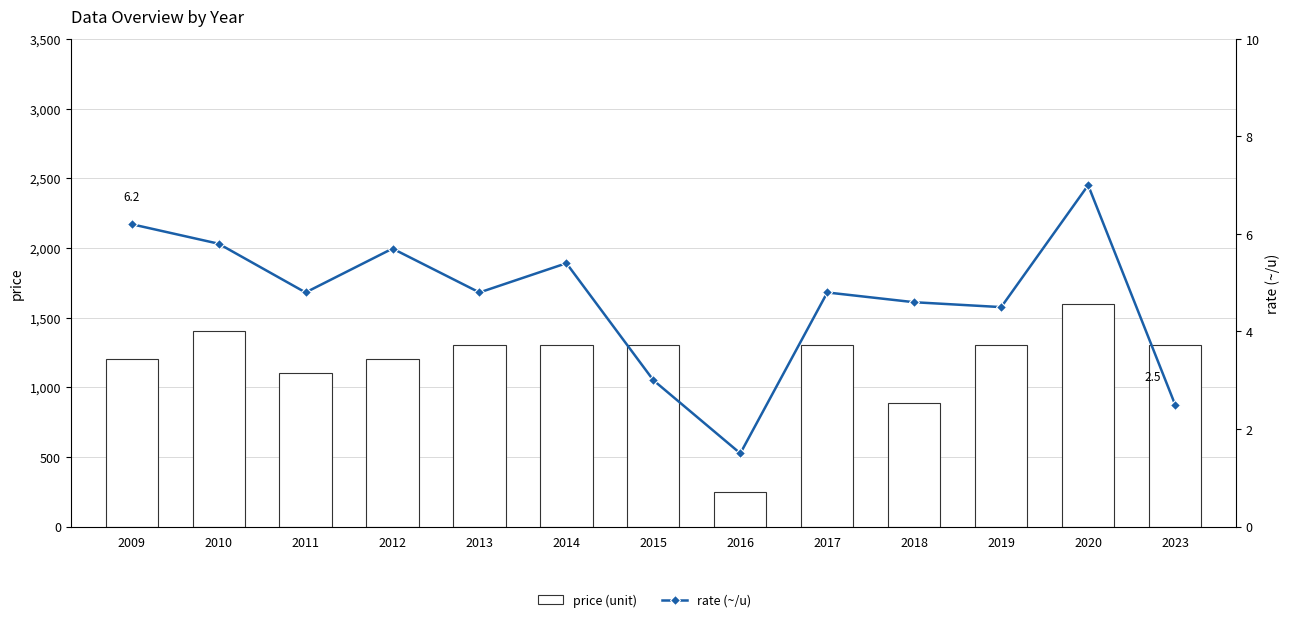

What are all the series names shown in the legend?

price (unit), rate (~/u)